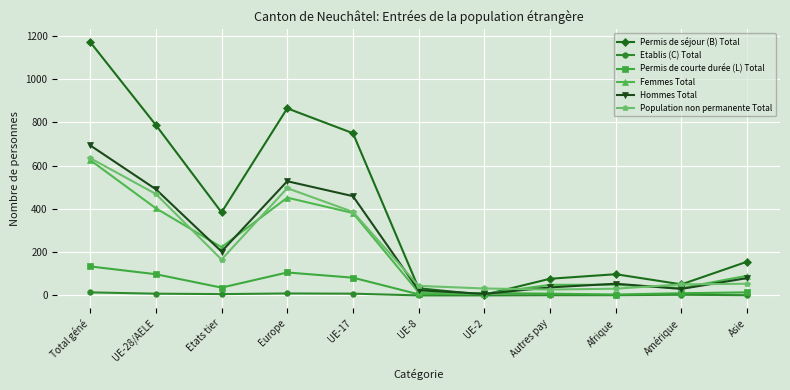

True or false: Femmes Total has a value of 34 at Amérique.

True